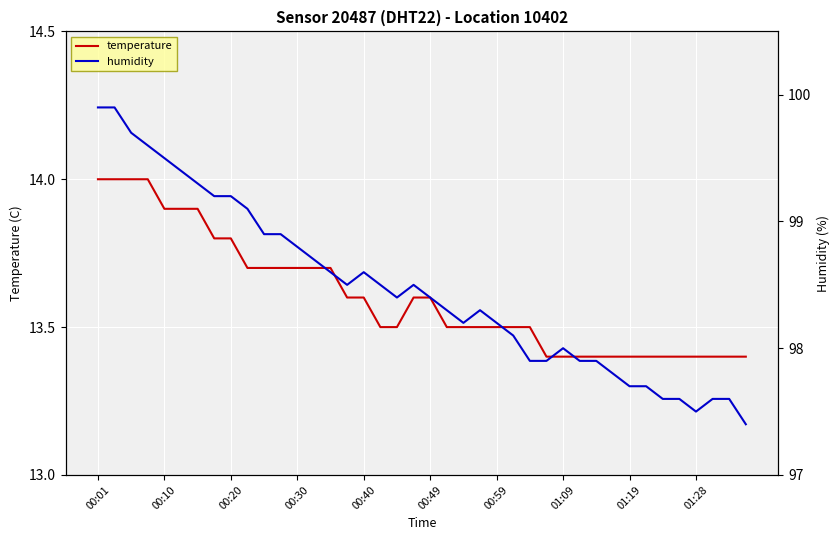

What is the total value across all series at 10?

112.6